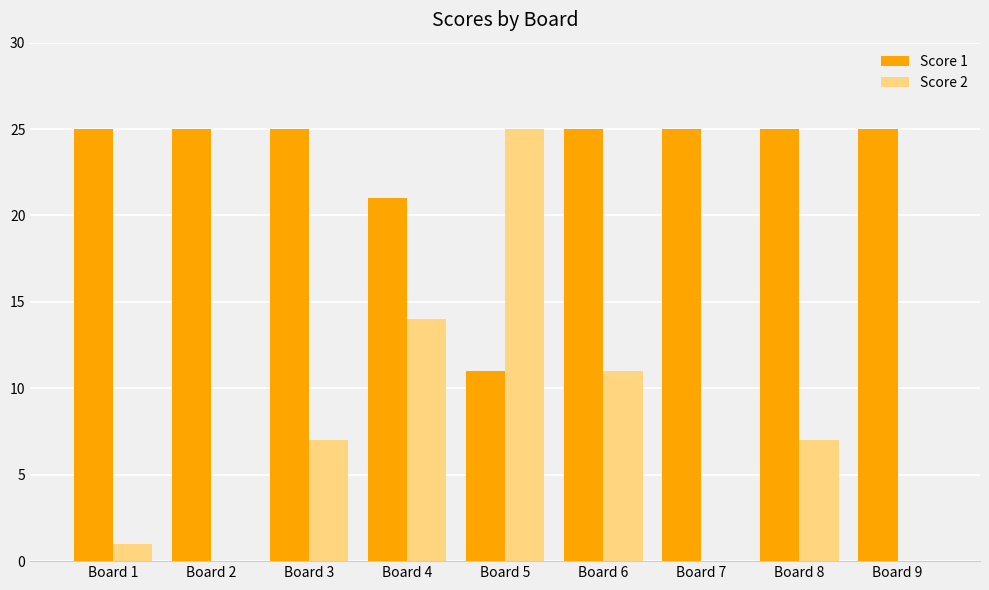

At which label is Score 2 closest to 12?

Board 6